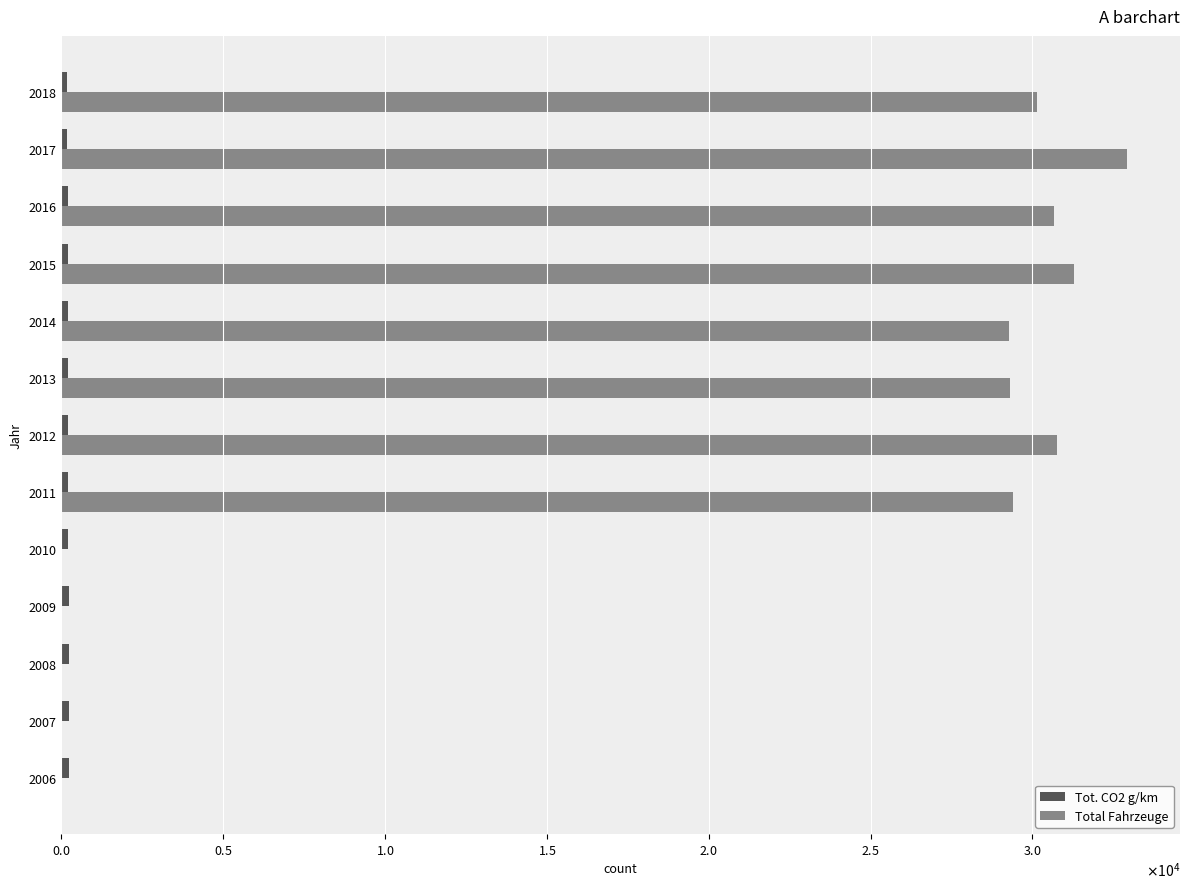

List the series in order of their overall mean, highest first.

Total Fahrzeuge, Tot. CO2 g/km